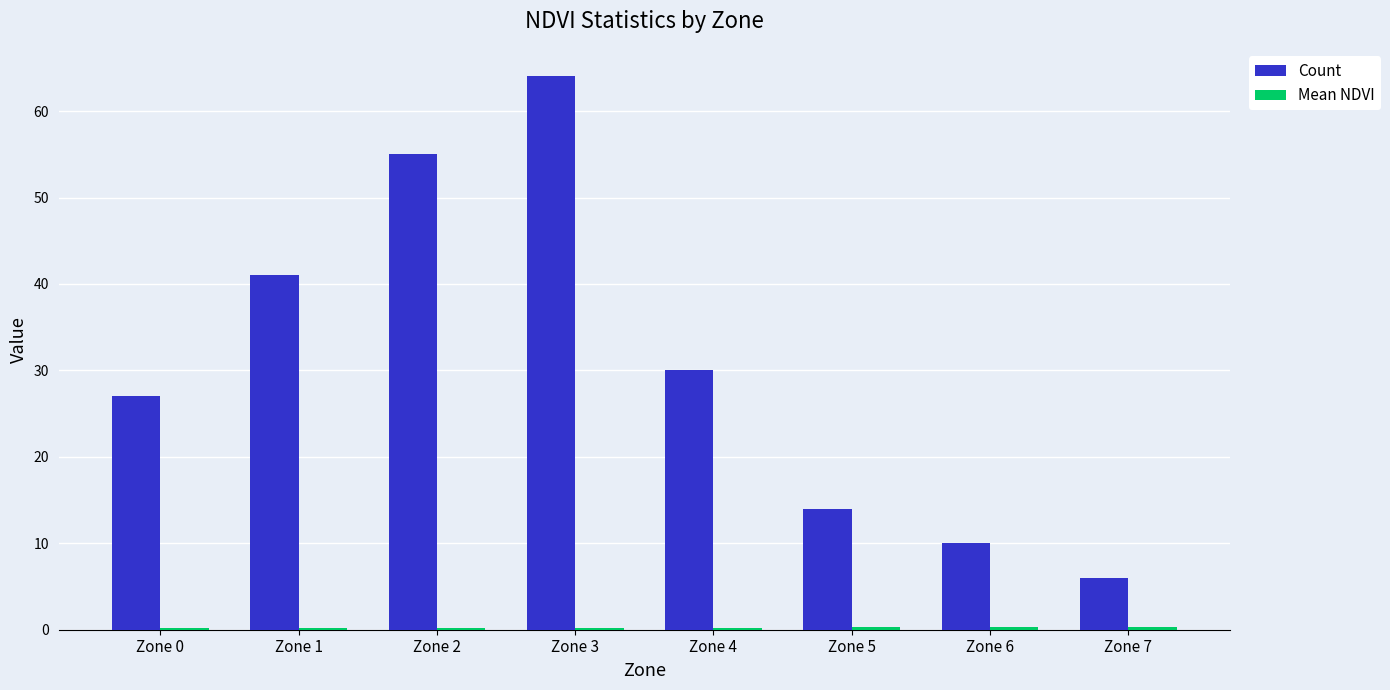

Which series changed the most between Zone 0 and Zone 5?

Count